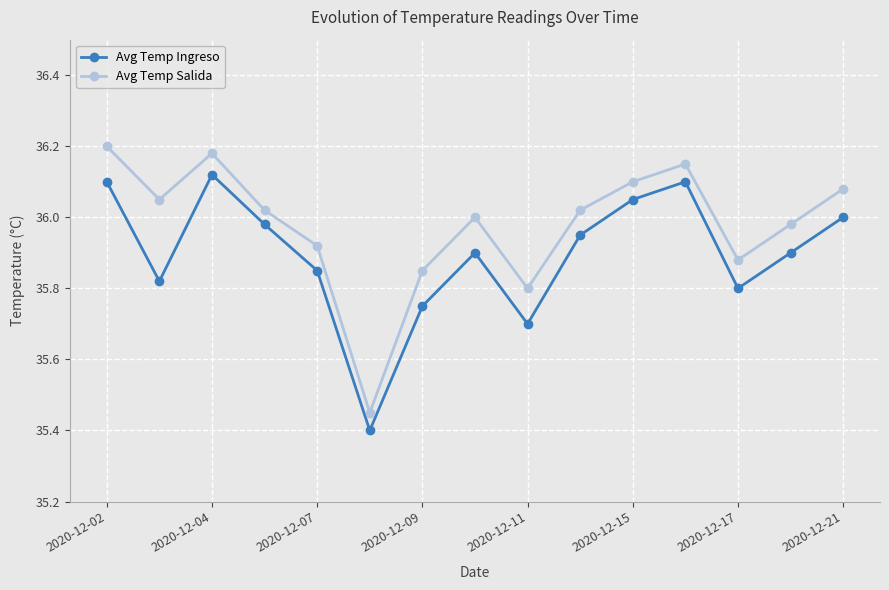

What is the sum of all Avg Temp Salida values?

539.7